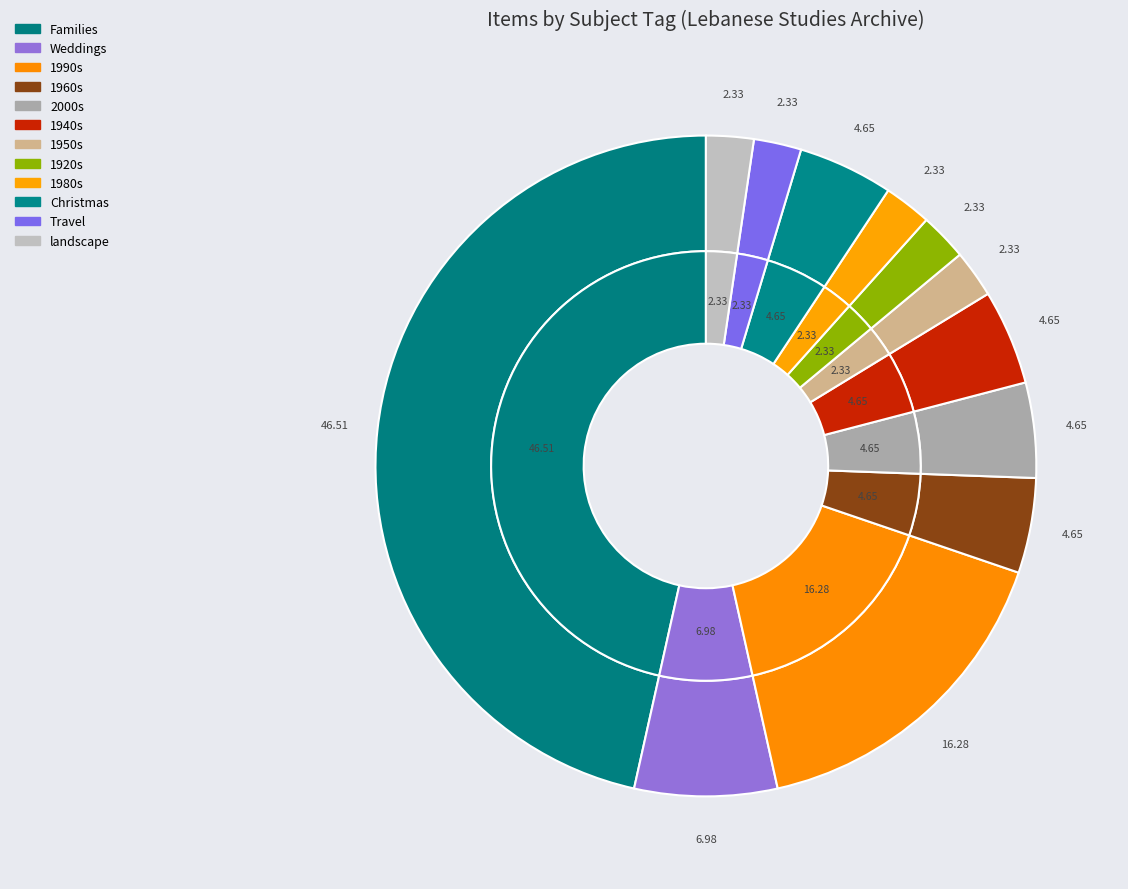

The landscape slice represents 1% of the pie. True or false?

False